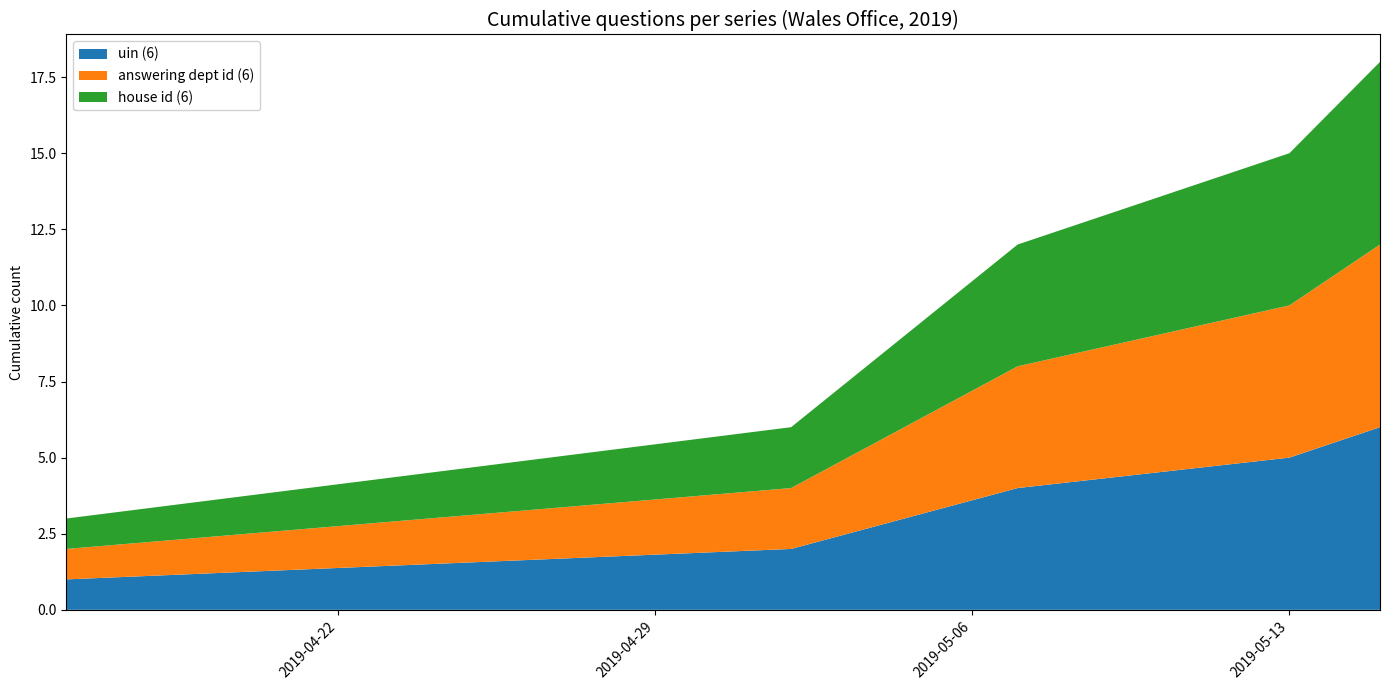

Does the chart have visible grid lines?

No